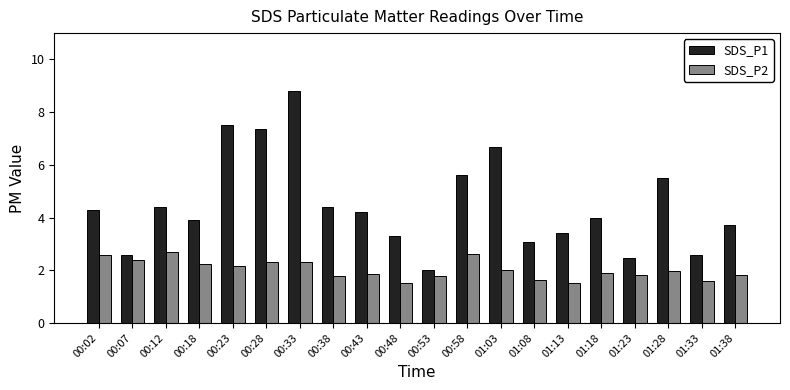

Which series changed the most between 00:33 and 01:28?

SDS_P1